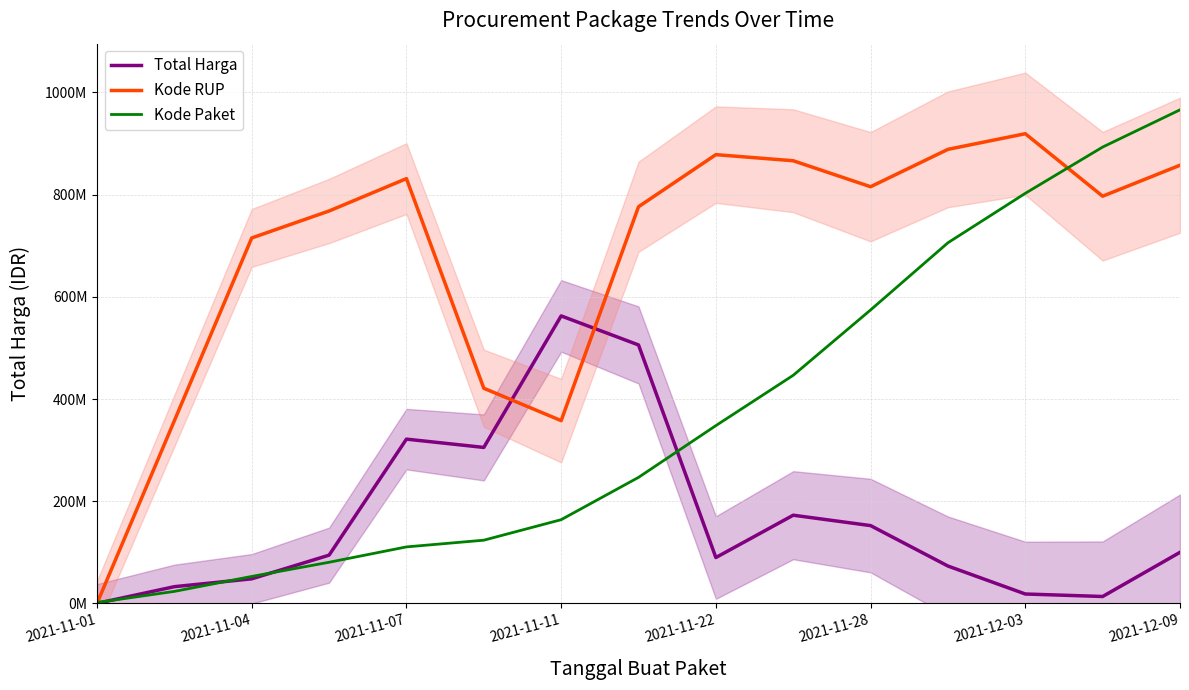

At which category does Kode RUP reach its first local peak?

2021-11-07